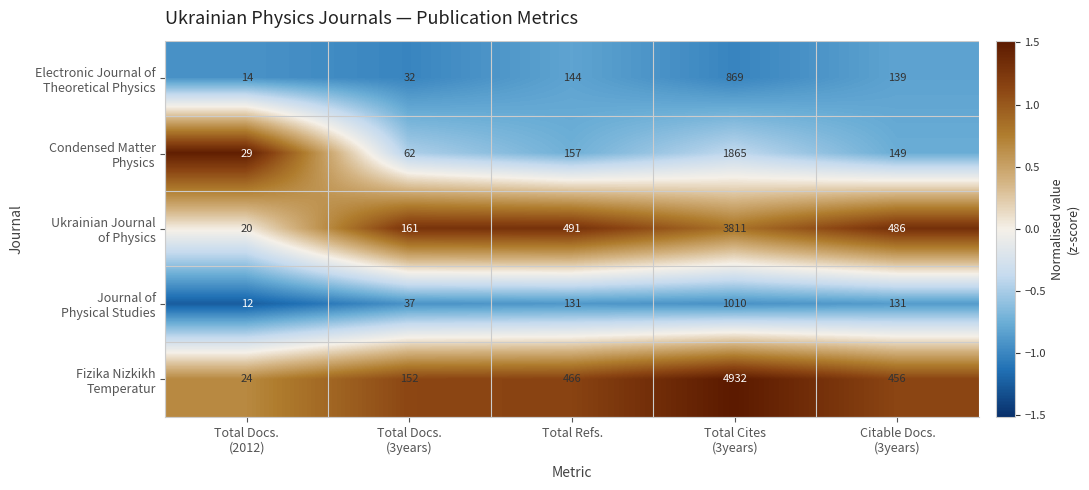

What is the maximum value shown in the chart?

4932